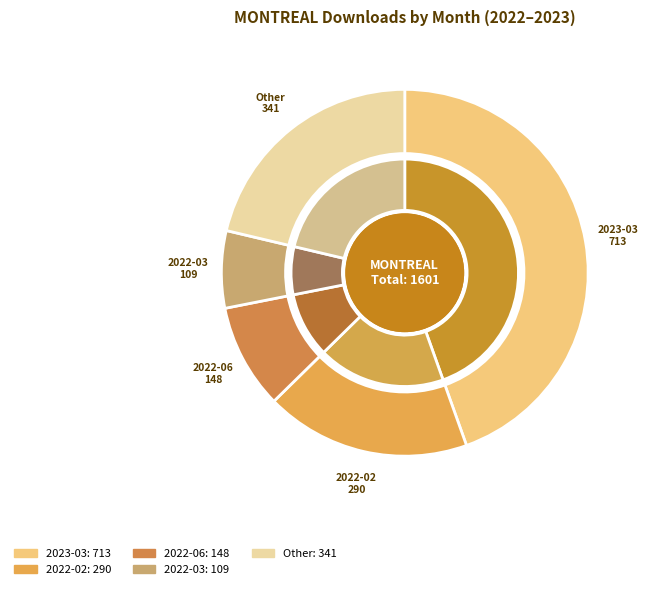

To the nearest percent, what portion does 2023-01 represent?

5%